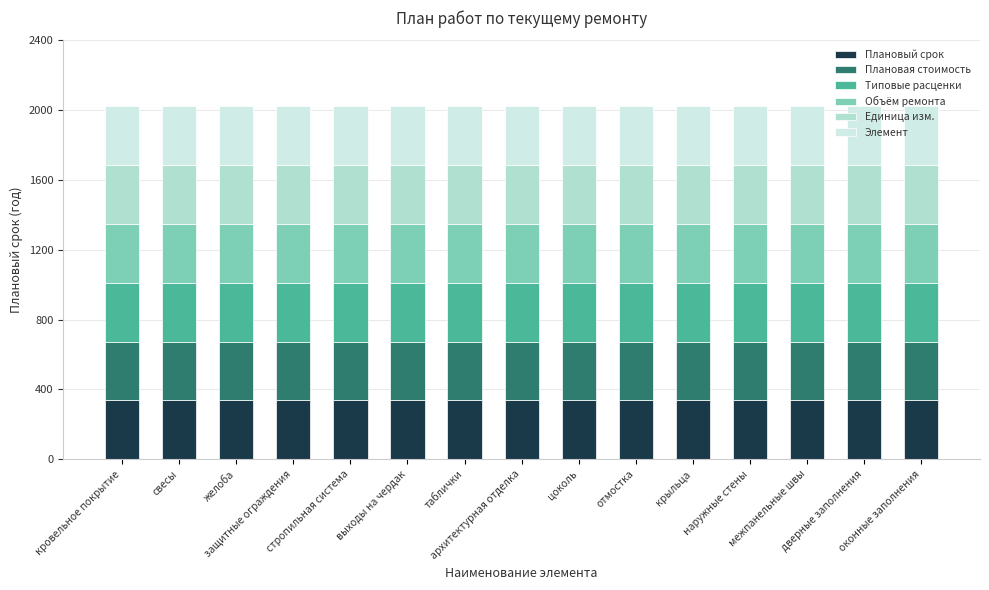

What is the lowest value of the Плановый срок series?

337